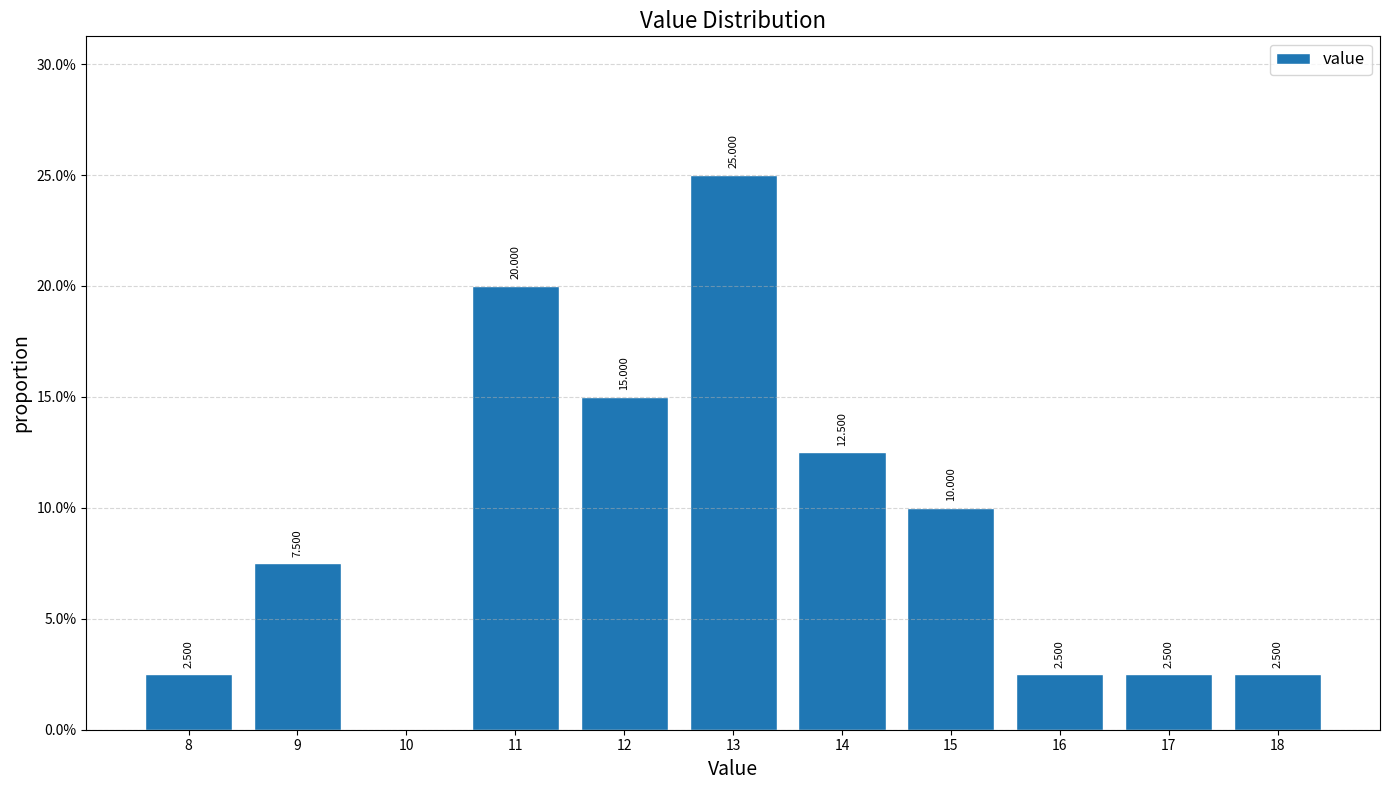

Which range on the x-axis has the tallest bar?

12.5 to 13.5